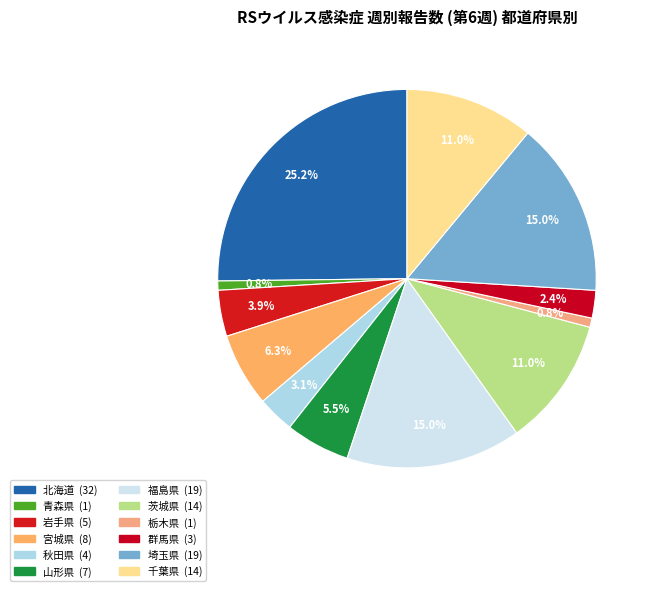

How many segments does this pie chart have?

12